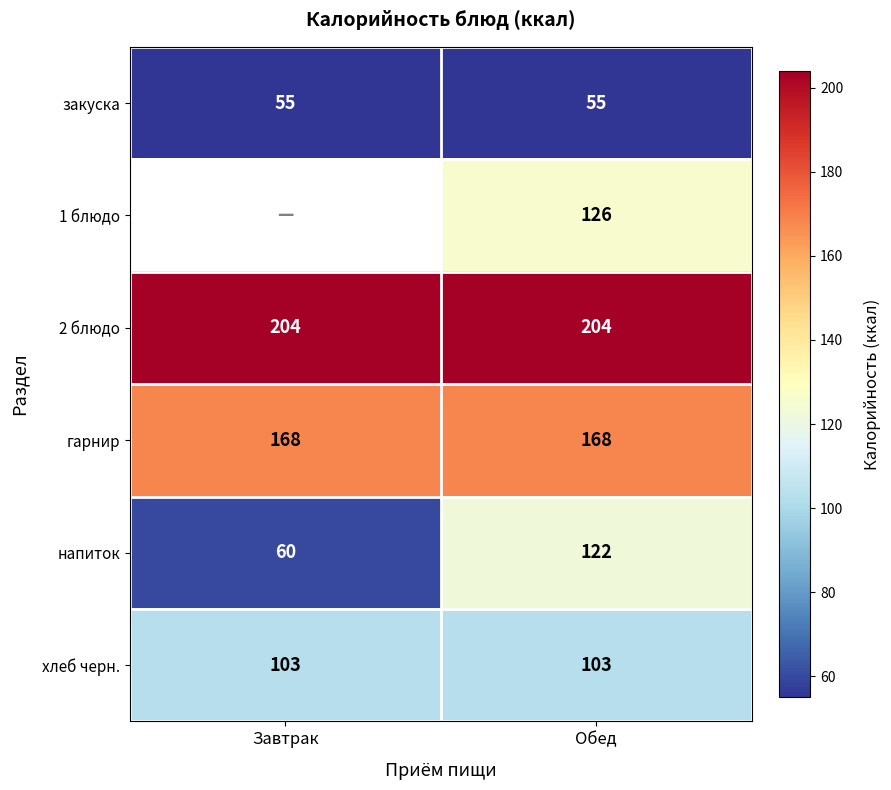

Which category has the highest value across all series?

Завтрак